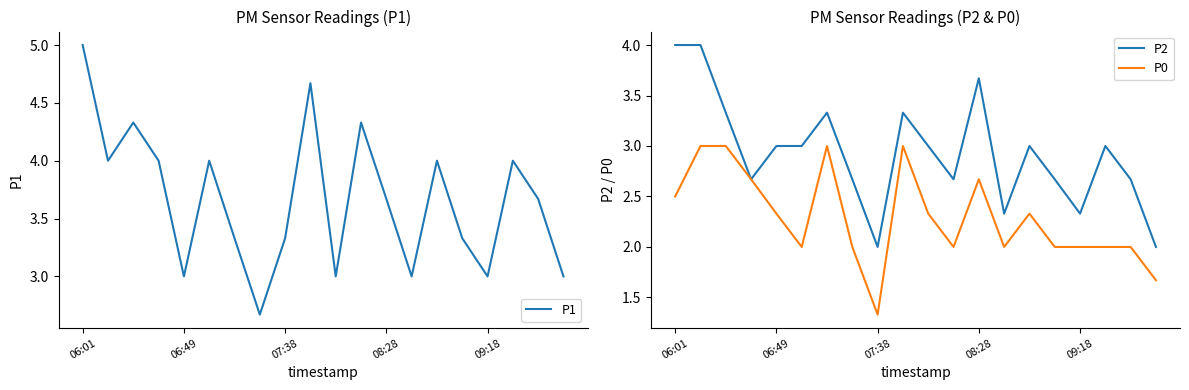

How many data points in P0 are less than 2?

2